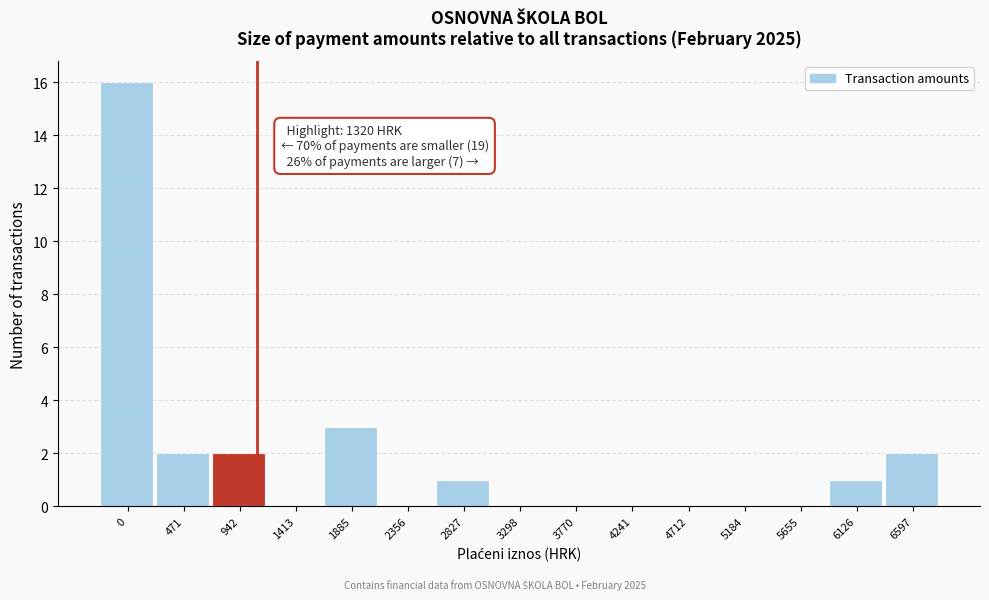

Reading left to right, what are all the values shown in this chart?

0=16	471=2	942=2	1413=0	1885=3	2356=0	2827=1	3298=0	3770=0	4241=0	4712=0	5184=0	5655=0	6126=1	6597=2